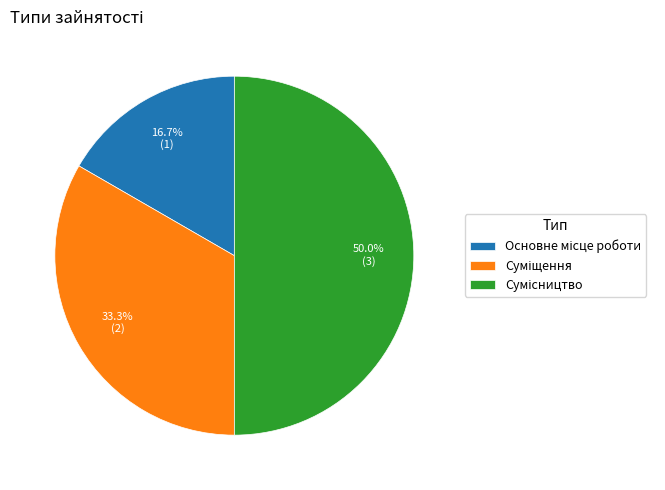

Count the number of slices in the pie.

3